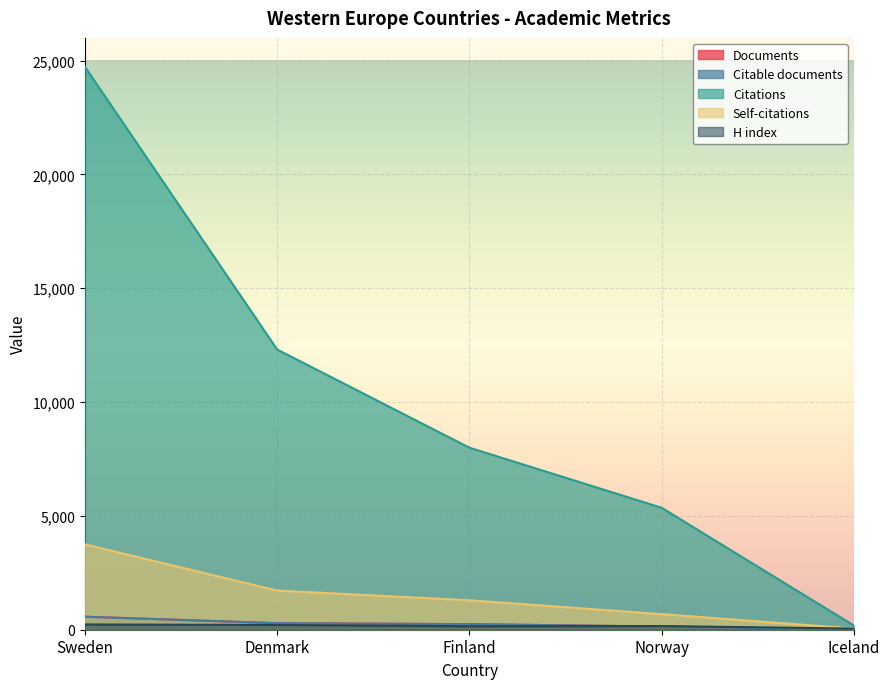

Rank the series at Iceland from highest to lowest value.

Citations, Self-citations, H index, Documents, Citable documents